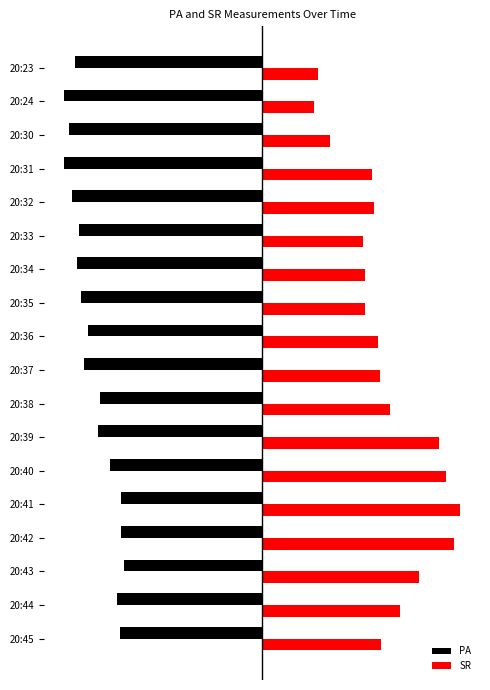

What are all the series names shown in the legend?

PA, SR